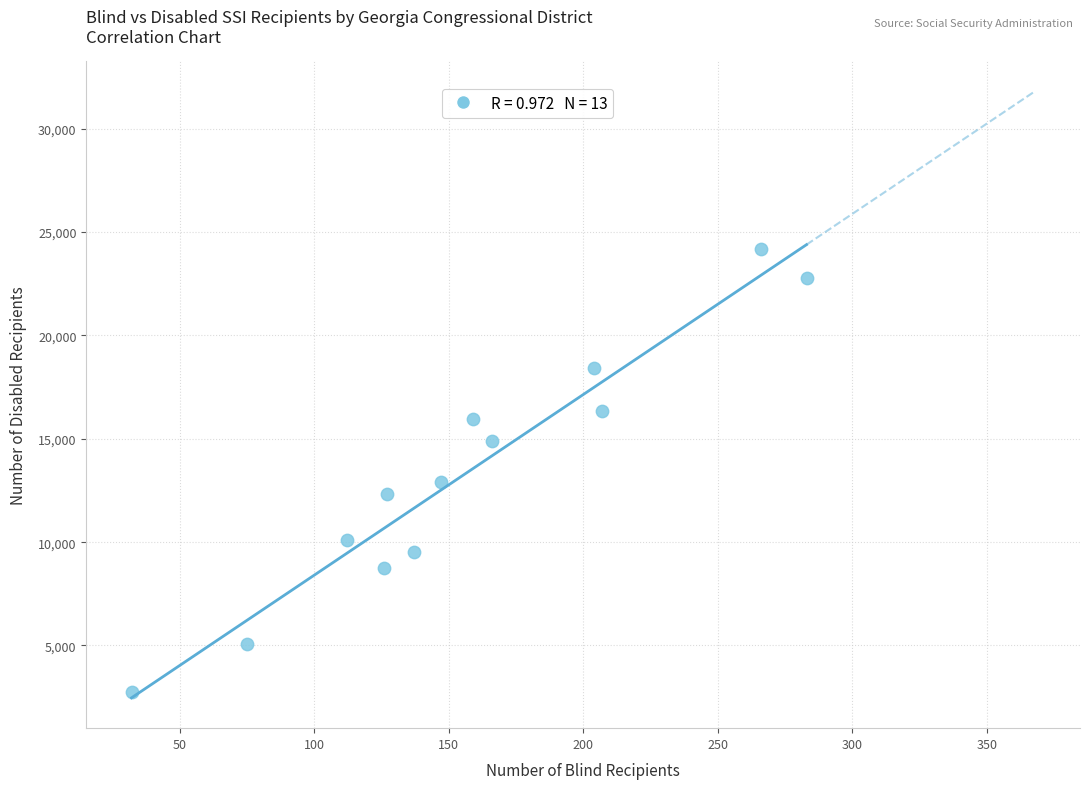

What is the range of X values (max minus min)?

251